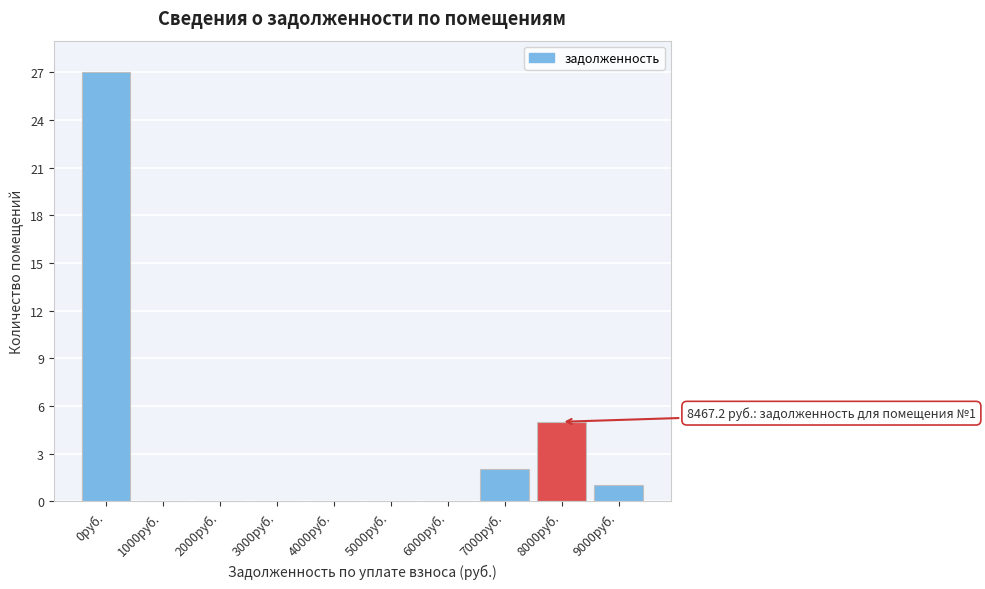

Reading left to right, extract all data points from this chart.

0руб.=27	1000руб.=0	2000руб.=0	3000руб.=0	4000руб.=0	5000руб.=0	6000руб.=0	7000руб.=2	8000руб.=5	9000руб.=1